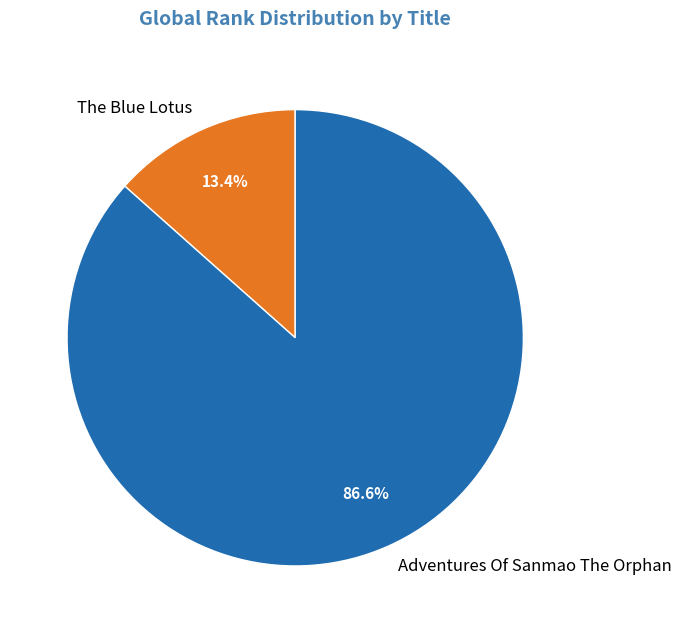

Rank the categories by value from lowest to highest.

The Blue Lotus, Adventures Of Sanmao The Orphan